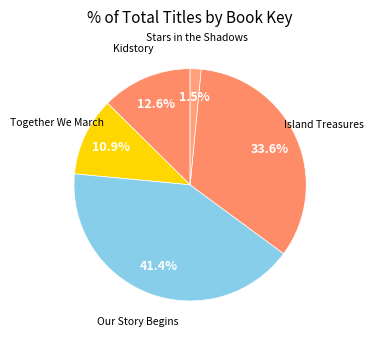

To the nearest percent, what is the difference between the largest and smallest slice percentages?

40%